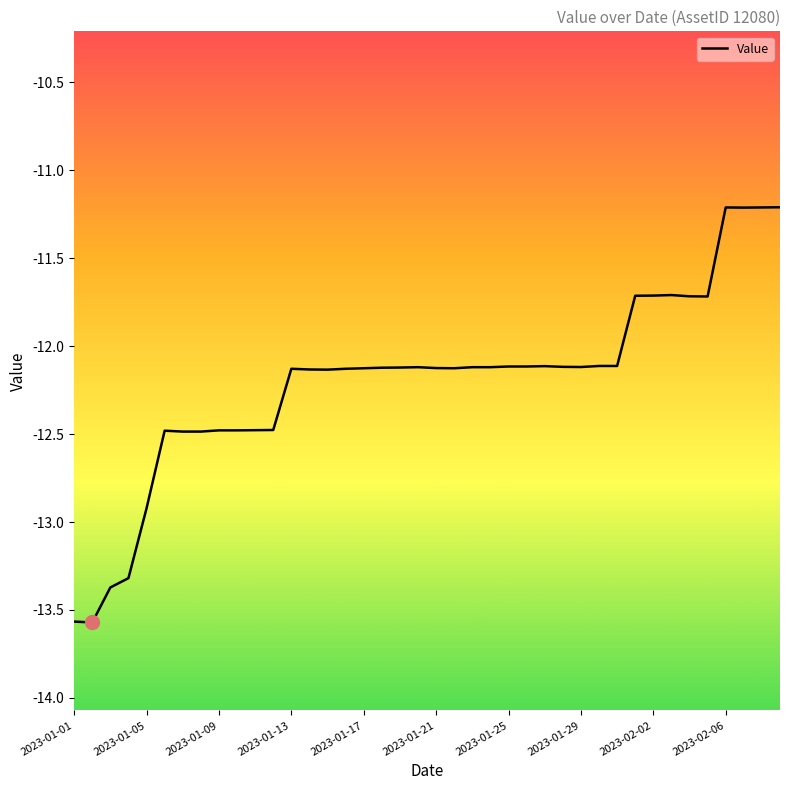

What is the minimum value shown in the chart?

-13.6